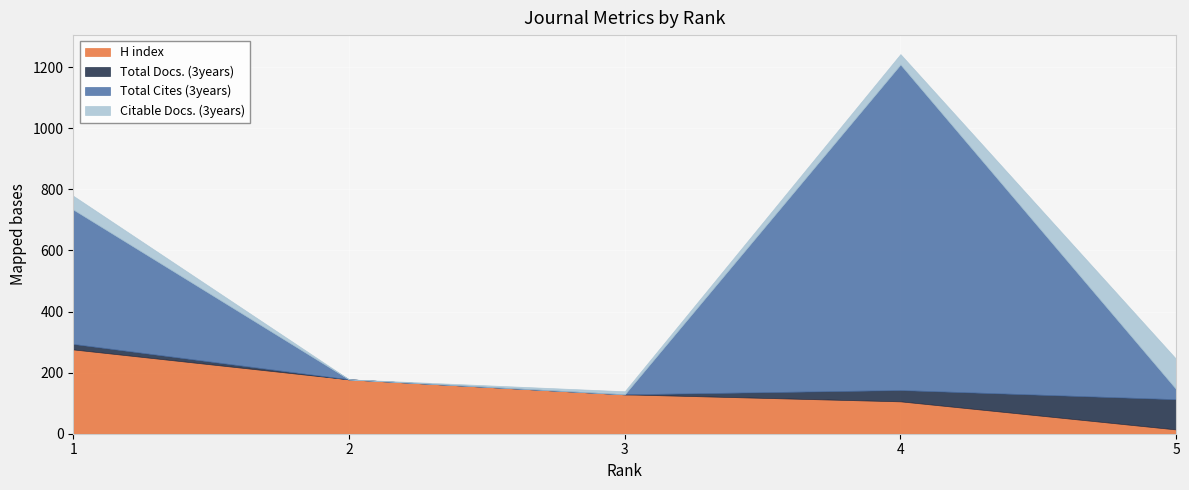

What is the value of the Total Docs. (3years) point at the 4th from the left?

37